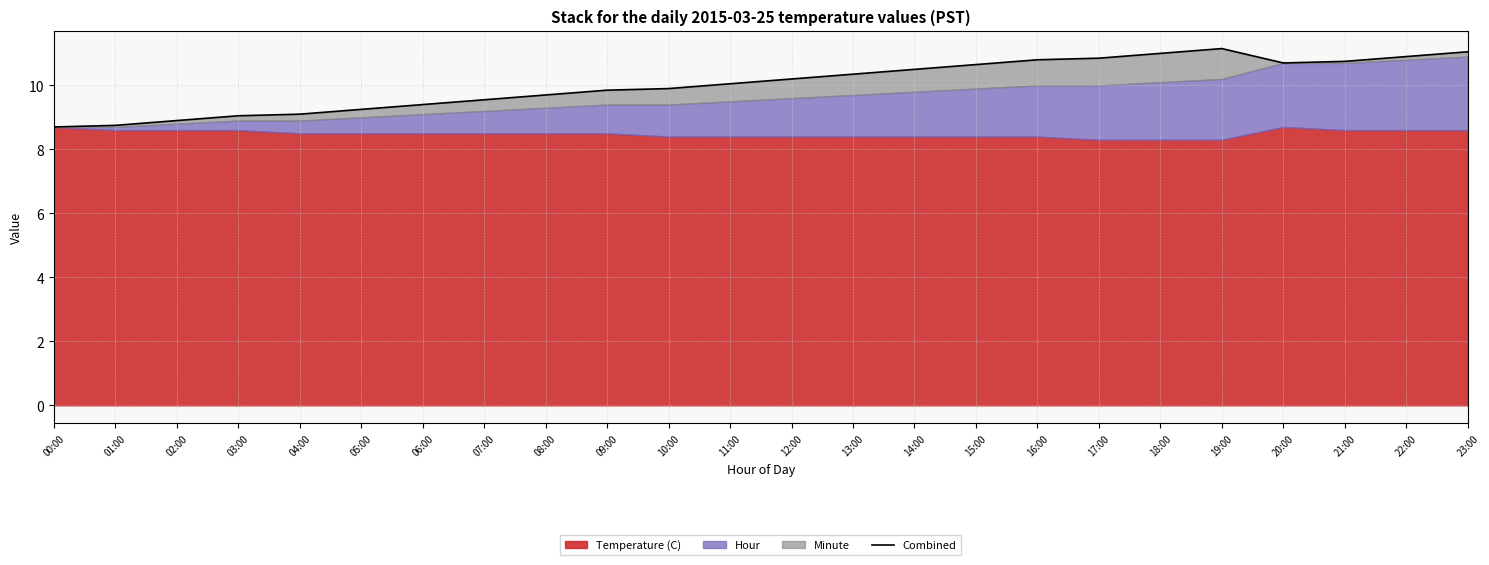

List the labels in order of value, largest first.

19:00, 23:00, 18:00, 22:00, 17:00, 16:00, 21:00, 20:00, 15:00, 14:00, 13:00, 12:00, 11:00, 10:00, 09:00, 08:00, 07:00, 06:00, 05:00, 04:00, 03:00, 02:00, 01:00, 00:00